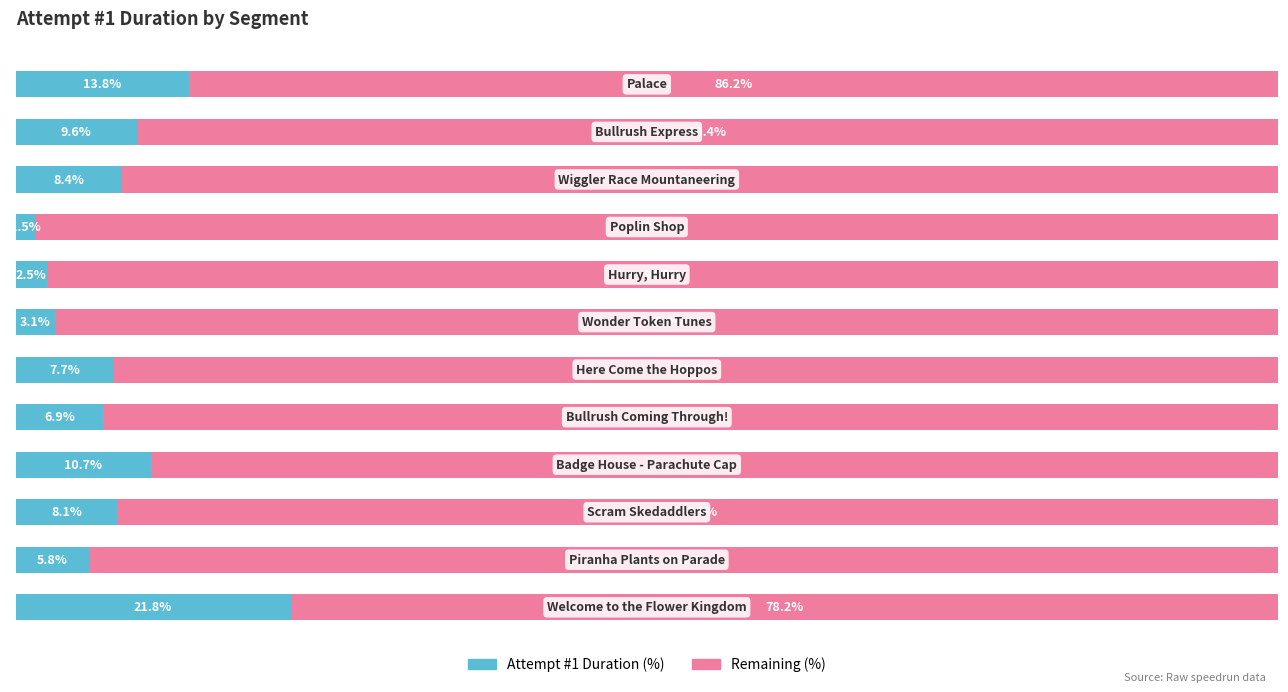

The value of Attempt #1 Duration (% of total) at 5 is 2.9. True or false?

False